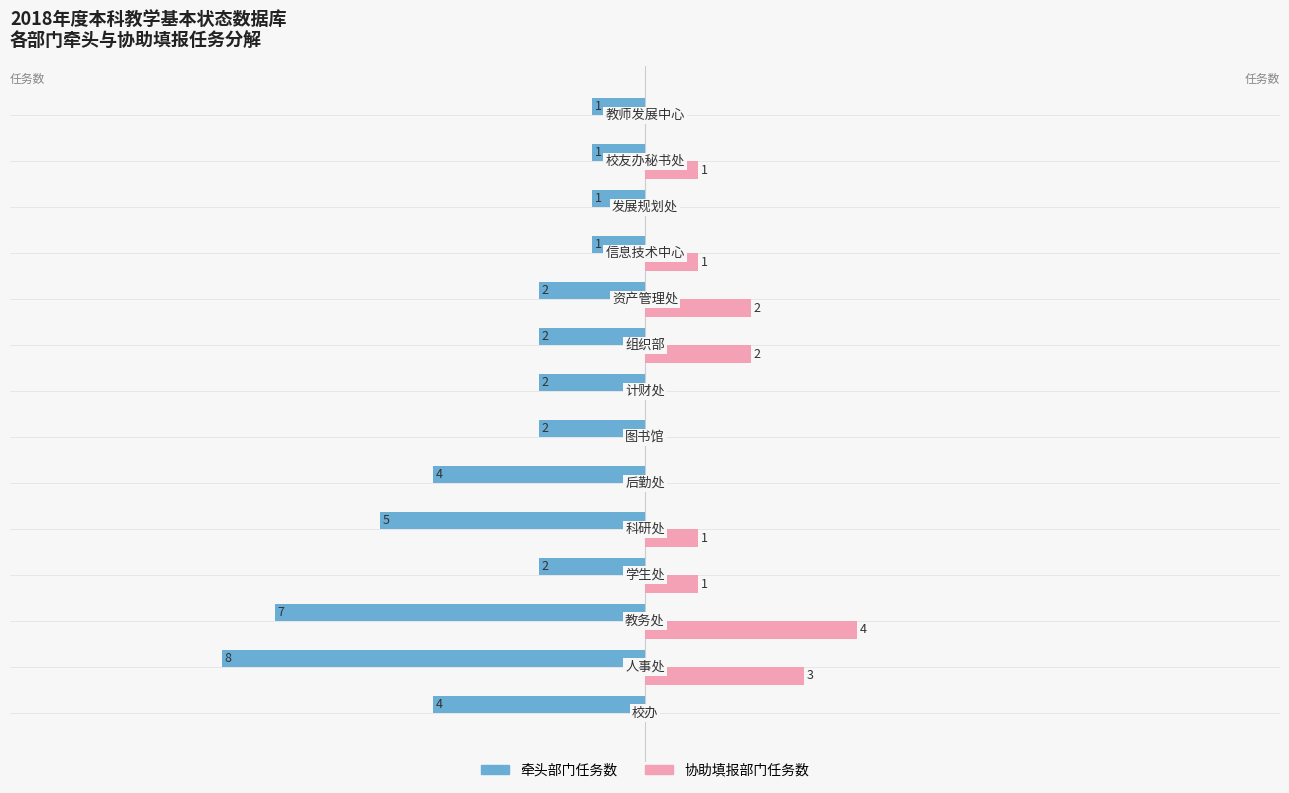

What are all the series names shown in the legend?

牵头部门任务数, 协助填报部门任务数